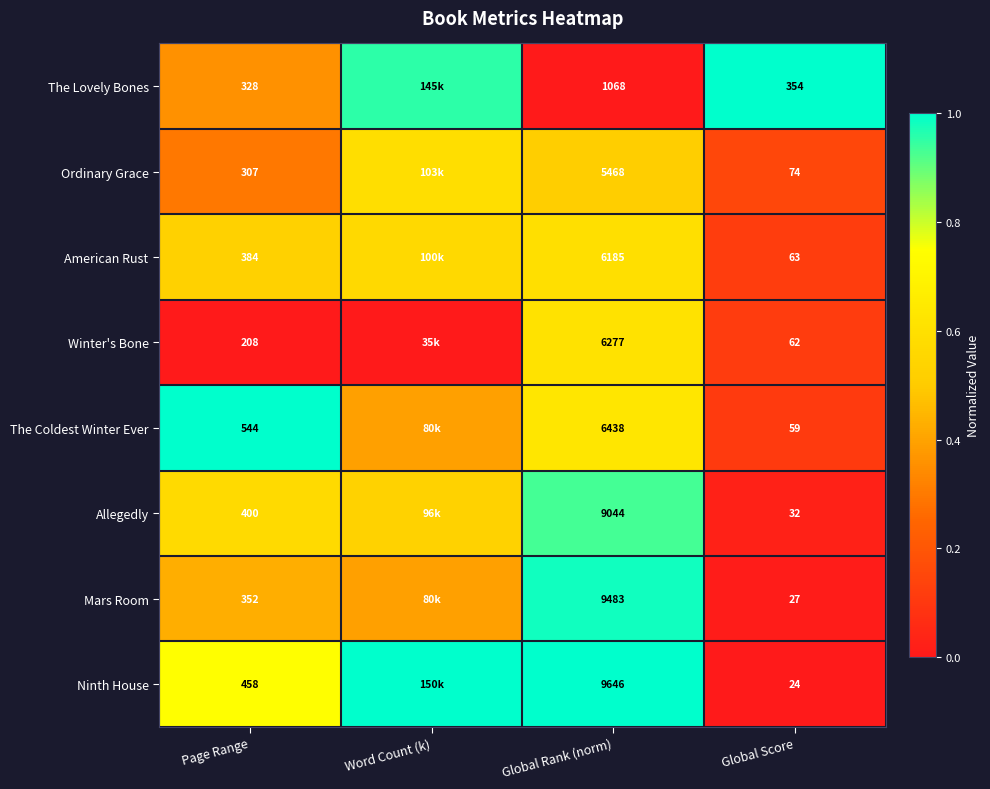

Rank the series at Page Range from lowest to highest value.

Winter's Bone, Ordinary Grace, The Lovely Bones, Mars Room, American Rust, Allegedly, Ninth House, The Coldest Winter Ever